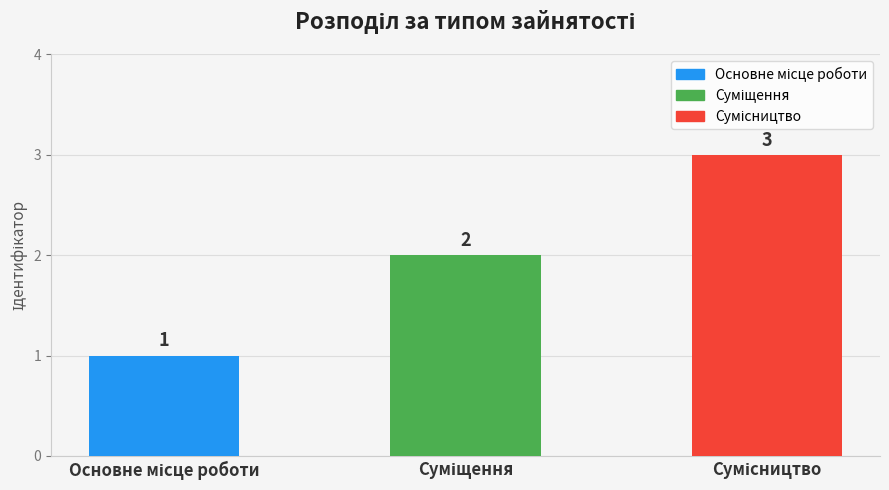

List the labels in order of value, largest first.

Сумісництво, Суміщення, Основне місце роботи